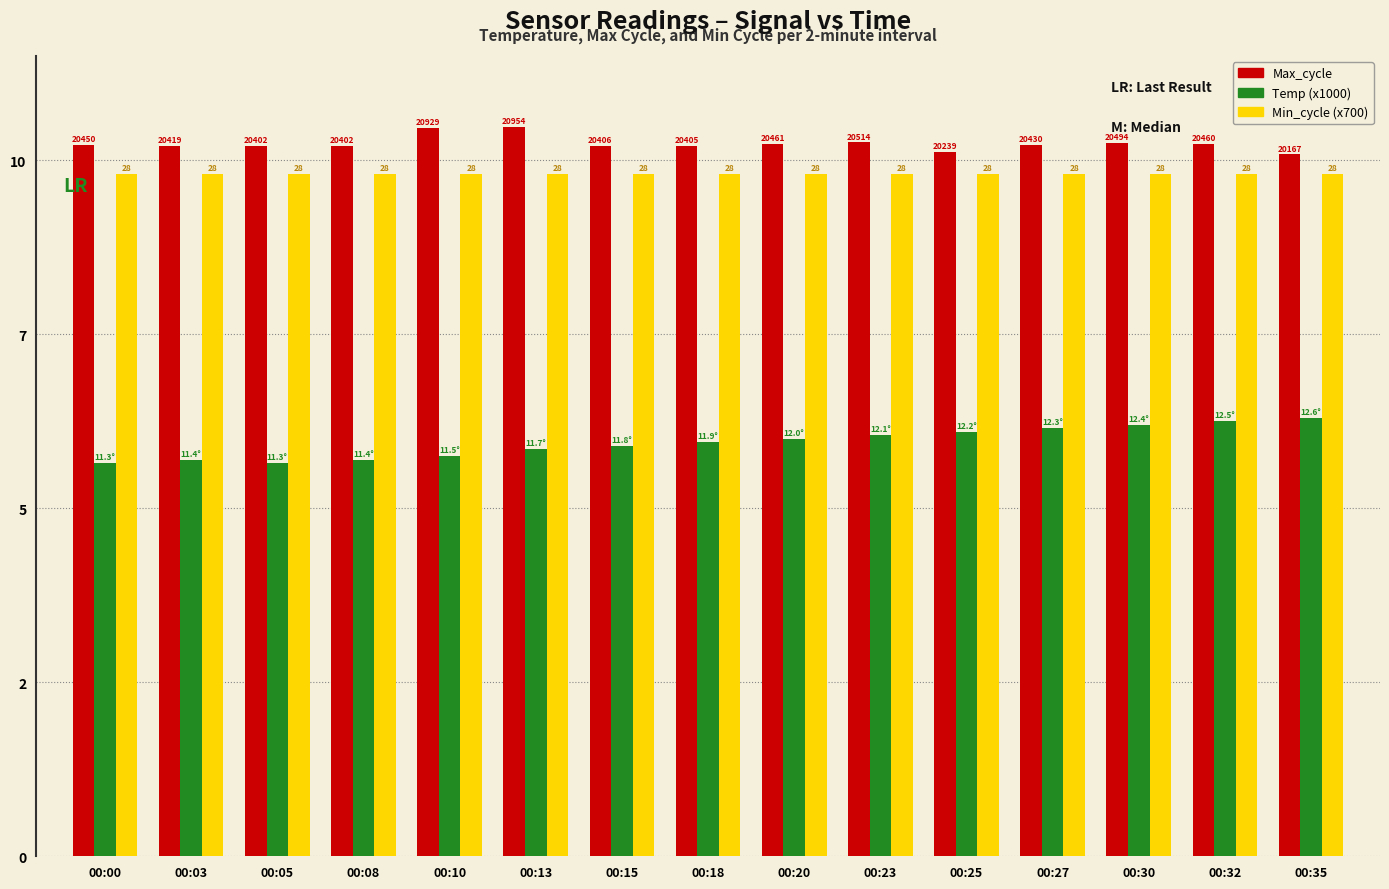

Read the Min_cycle (x700) value at 00:18.

19600